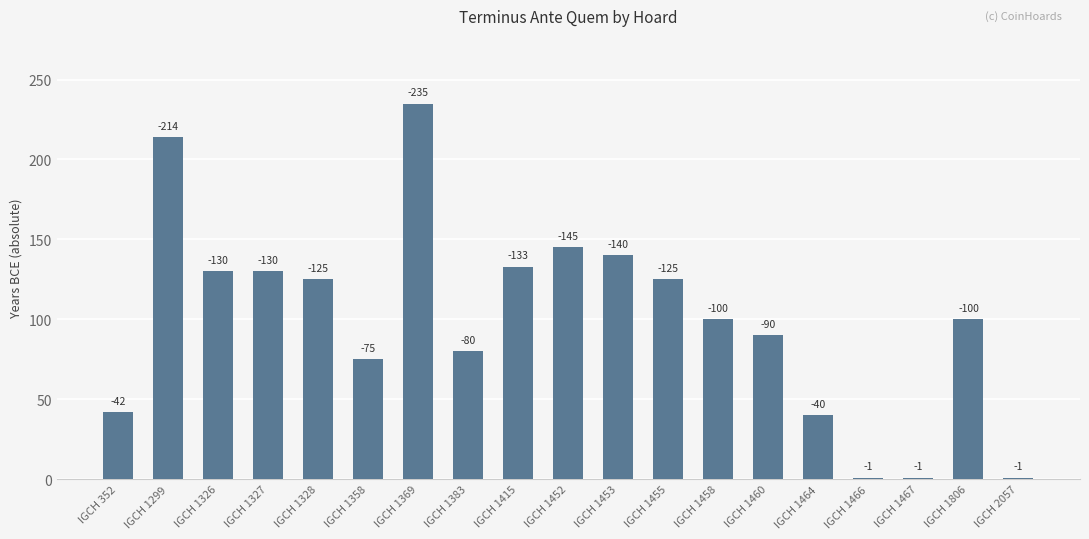

How many bars are there in total?

19